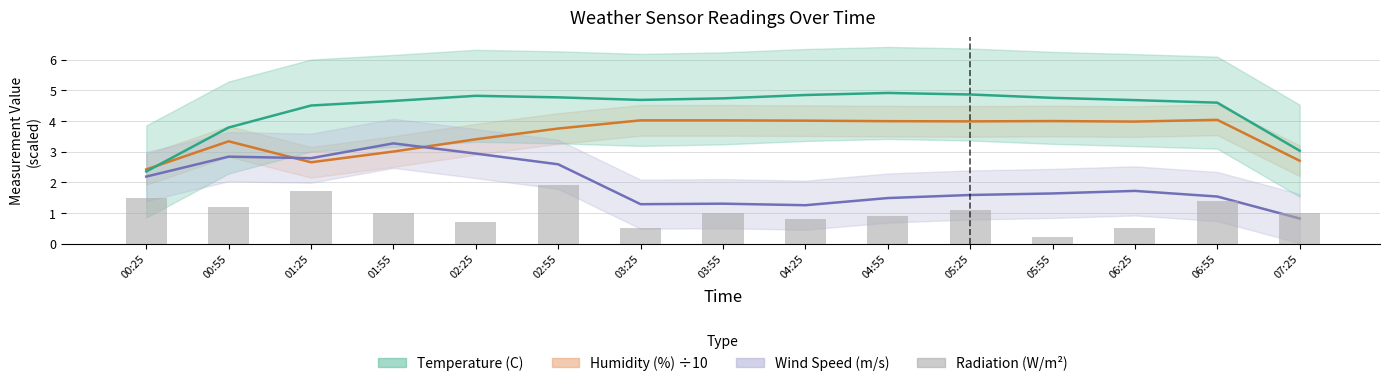

What is the average value?

1.0